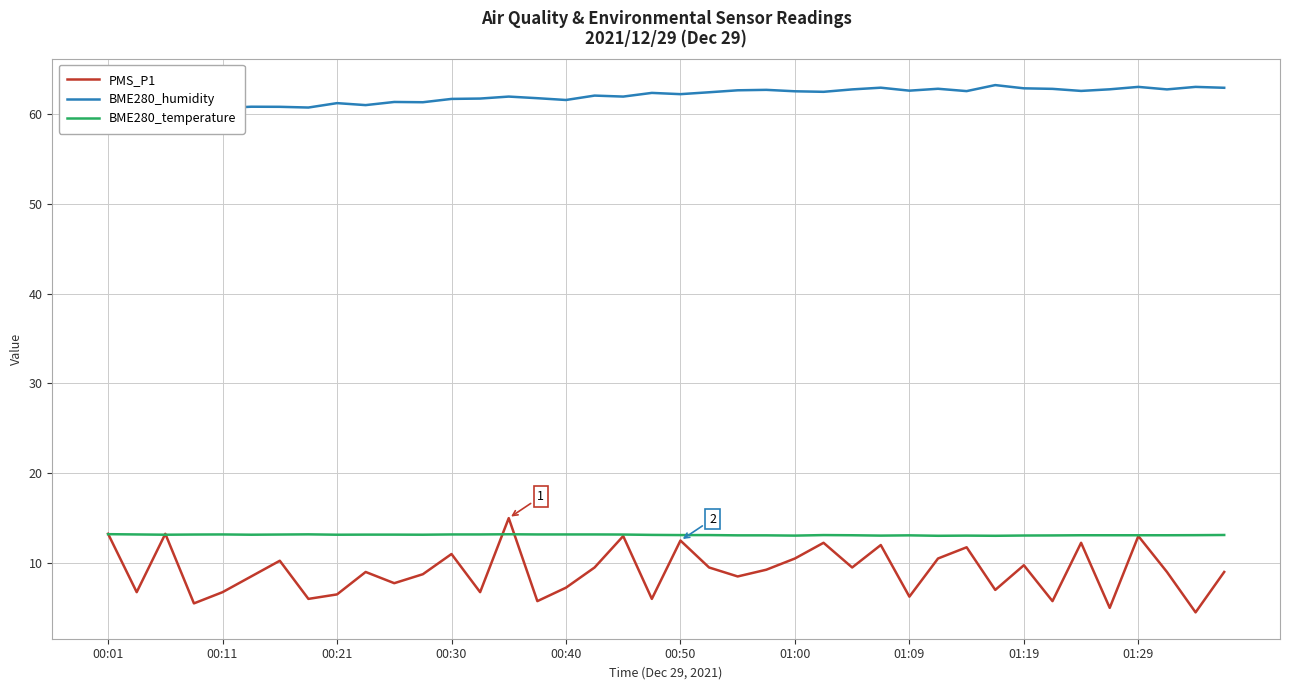

The value of PMS_P1 at 31 is 4.4. True or false?

False